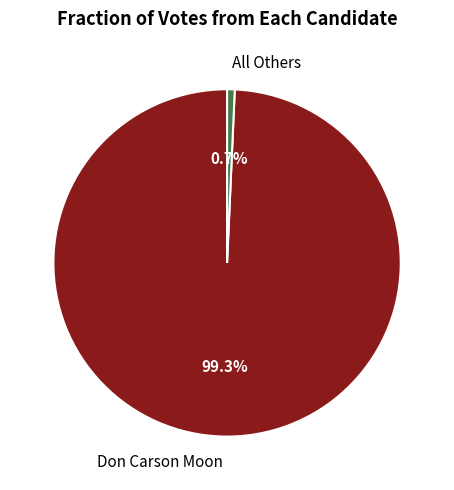

Is it true that Don Carson Moon is 87% of the pie?

False